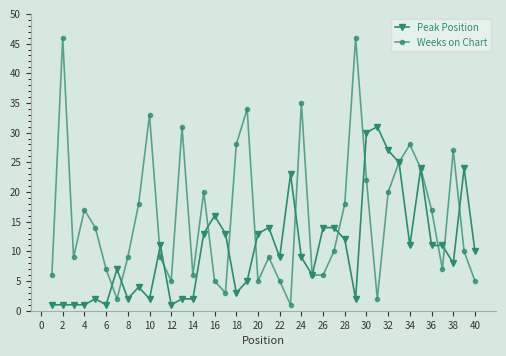

True or false: Weeks on Chart has more than 1 interior local peaks.

True